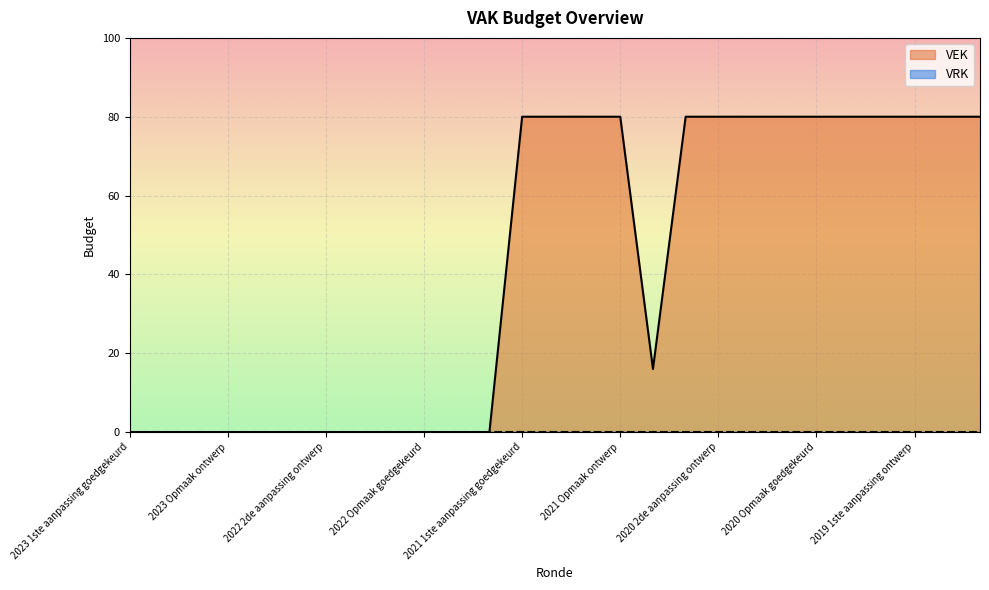

How many lines are shown in the chart?

1